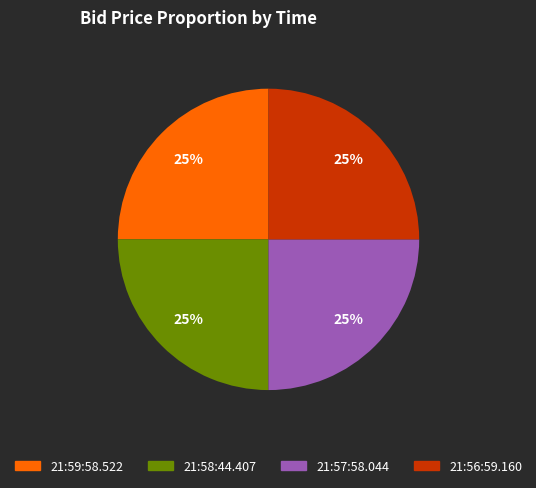

Count the number of slices in the pie.

4